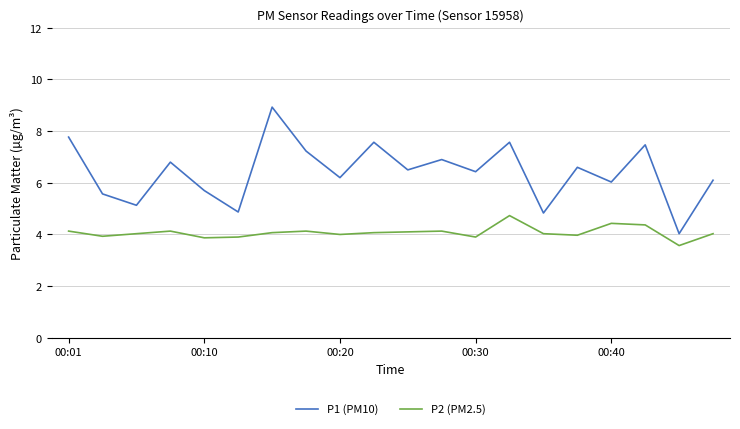

True or false: P1 (PM10) and P2 (PM2.5) cross at least once.

False